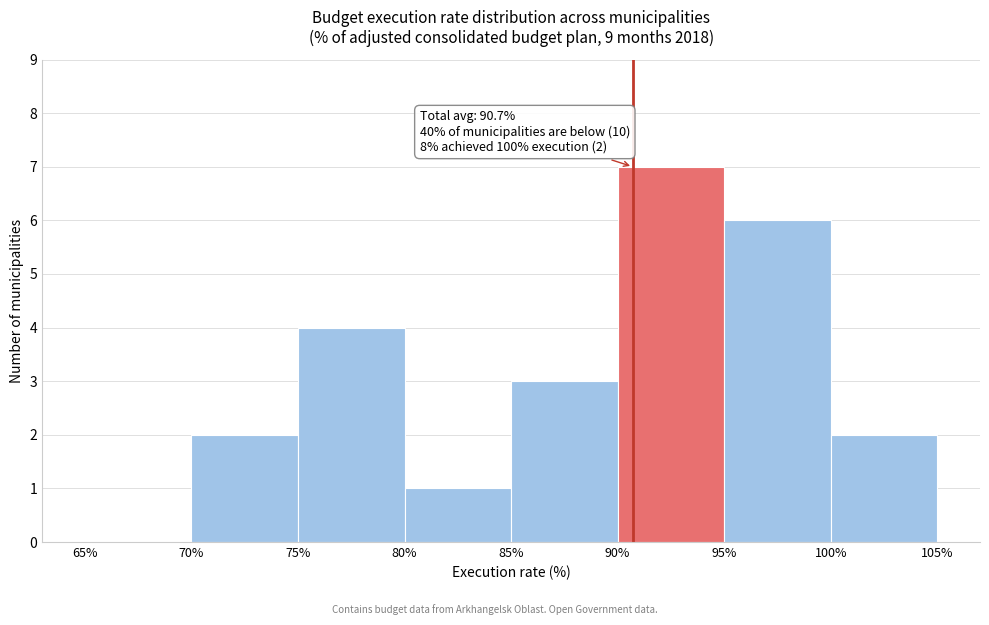

Over which range of the x-axis is the bar tallest?

90% to 95%